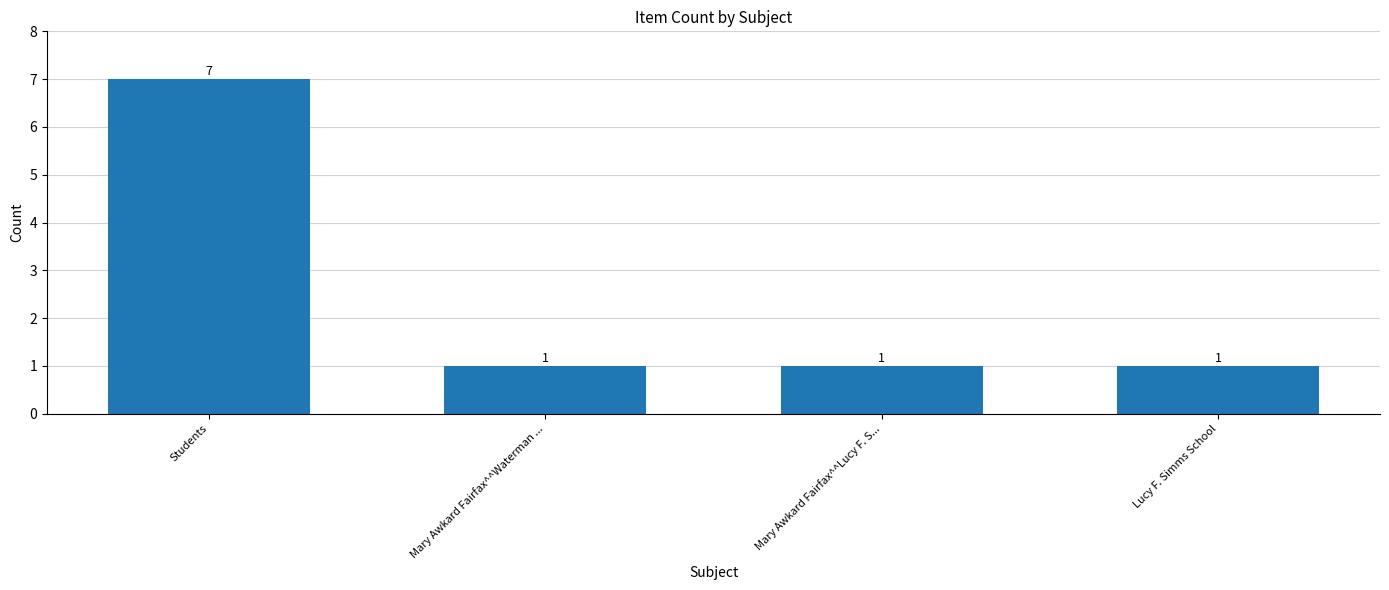

What is the smallest value displayed?

1